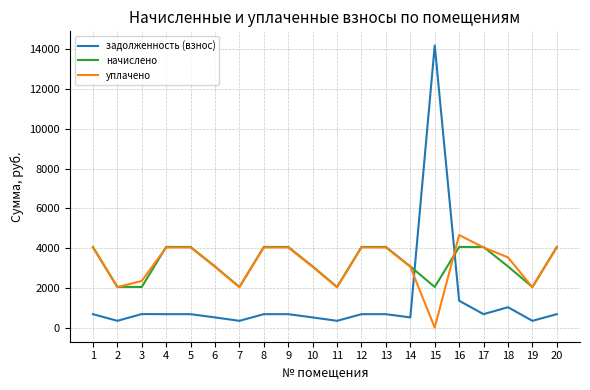

Which category has the highest value across all series?

15